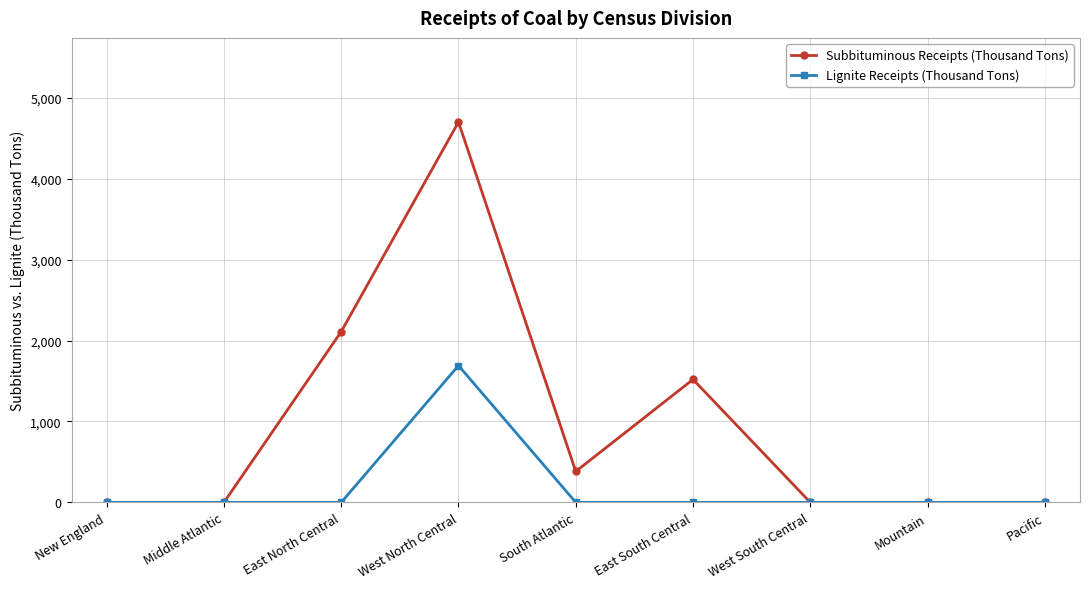

List the series in order of their peak value, highest first.

Subbituminous Receipts (Thousand Tons), Lignite Receipts (Thousand Tons)